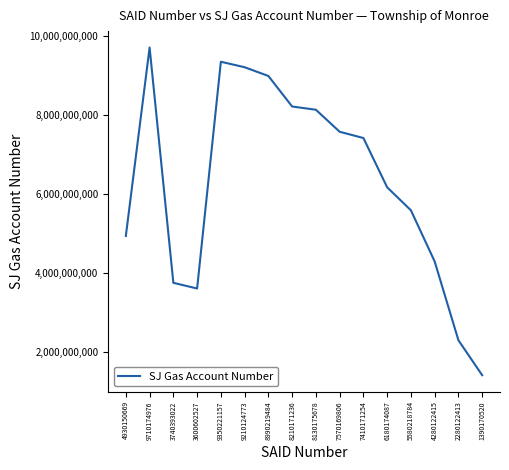

What is the difference between the maximum and minimum values?

8319000000